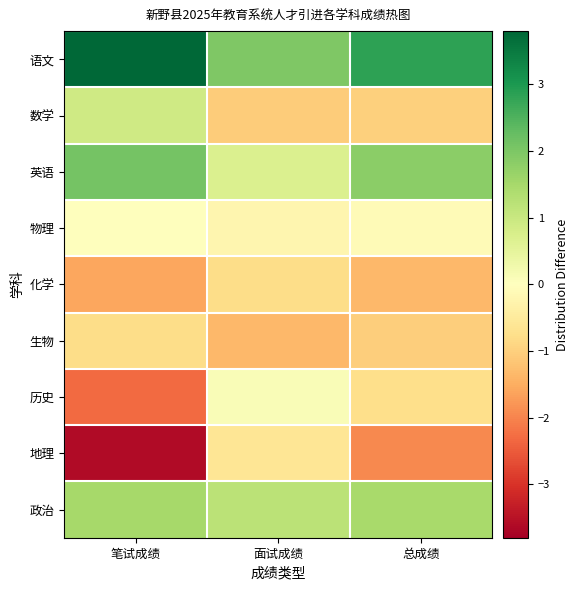

Reading left to right, extract all data points from this chart.

语文: 笔试成绩=3.8	面试成绩=2.0	总成绩=2.8
数学: 笔试成绩=0.9	面试成绩=-1.1	总成绩=-1.0
英语: 笔试成绩=2.1	面试成绩=0.7	总成绩=1.8
物理: 笔试成绩=-0.0	面试成绩=-0.2	总成绩=-0.1
化学: 笔试成绩=-1.6	面试成绩=-0.8	总成绩=-1.3
生物: 笔试成绩=-0.8	面试成绩=-1.4	总成绩=-1.0
历史: 笔试成绩=-2.3	面试成绩=0.1	总成绩=-0.7
地理: 笔试成绩=-3.6	面试成绩=-0.6	总成绩=-1.9
政治: 笔试成绩=1.5	面试成绩=1.2	总成绩=1.5